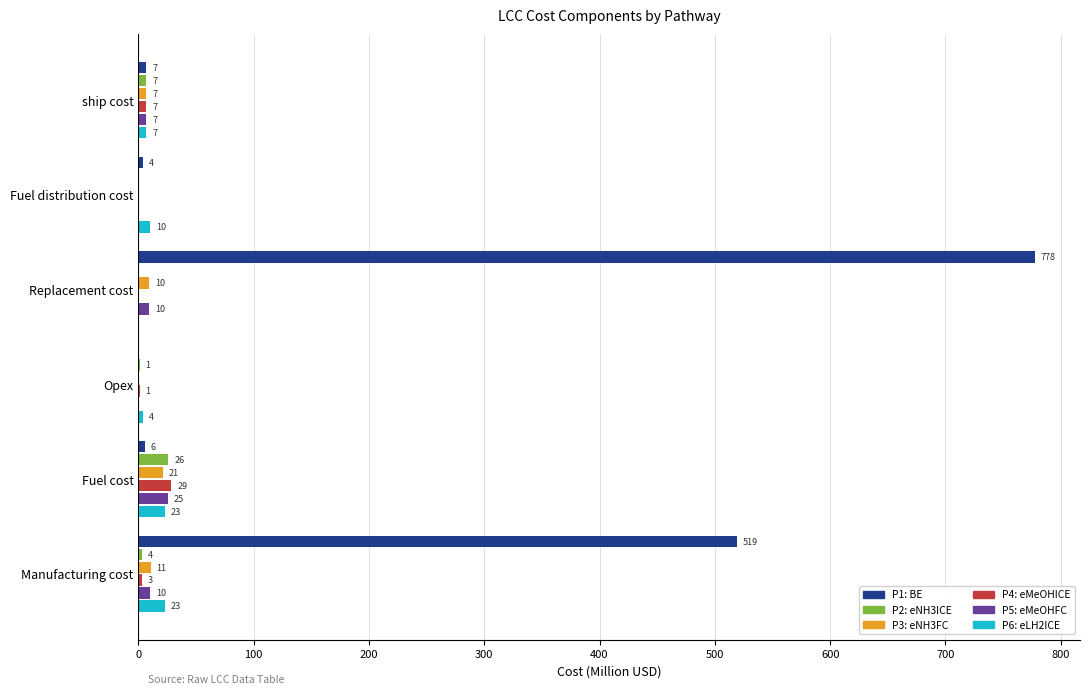

Reading left to right, transcribe all the data shown in this chart.

P1: BE: 519.0	5.7	0.0	777.8	4.2	6.9
P2: eNH3ICE: 3.5	26.1	1.2	0.2	1.0	6.9
P3: eNH3FC: 10.8	21.3	0.4	9.5	0.8	6.9
P4: eMeOHICE: 3.0	28.7	1.1	0.2	0.4	6.9
P5: eMeOHFC: 10.3	25.5	0.4	9.5	0.4	6.9
P6: eLH2ICE: 23.1	23.4	4.0	0.2	10.3	6.9